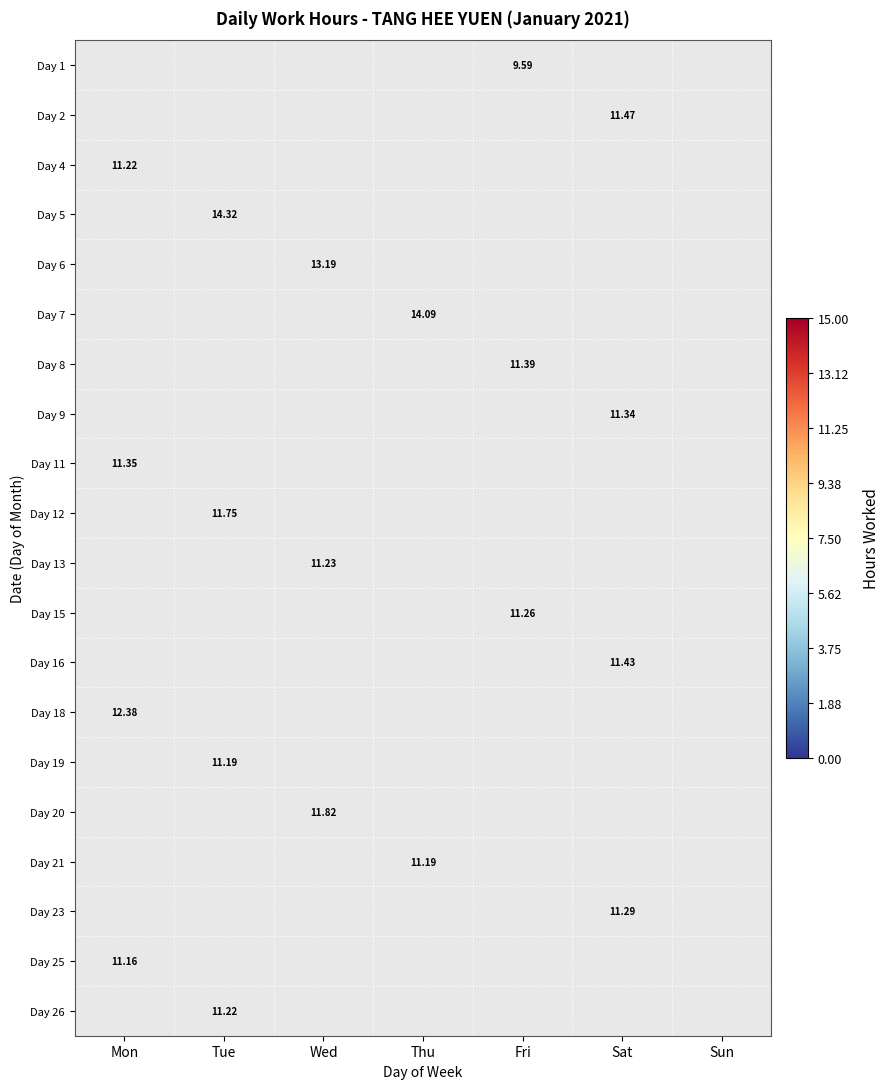

The value of Day 2 at Mon is -4.4. True or false?

False